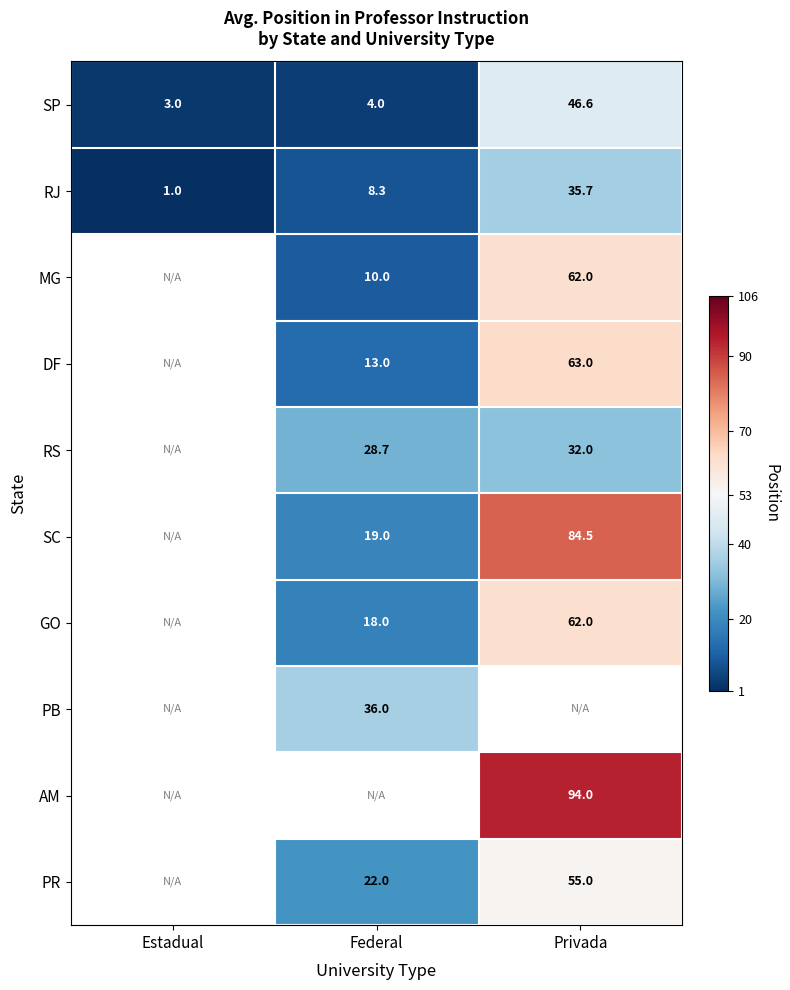

Is the value of RJ at Privada greater than the value of SP at Estadual?

Yes